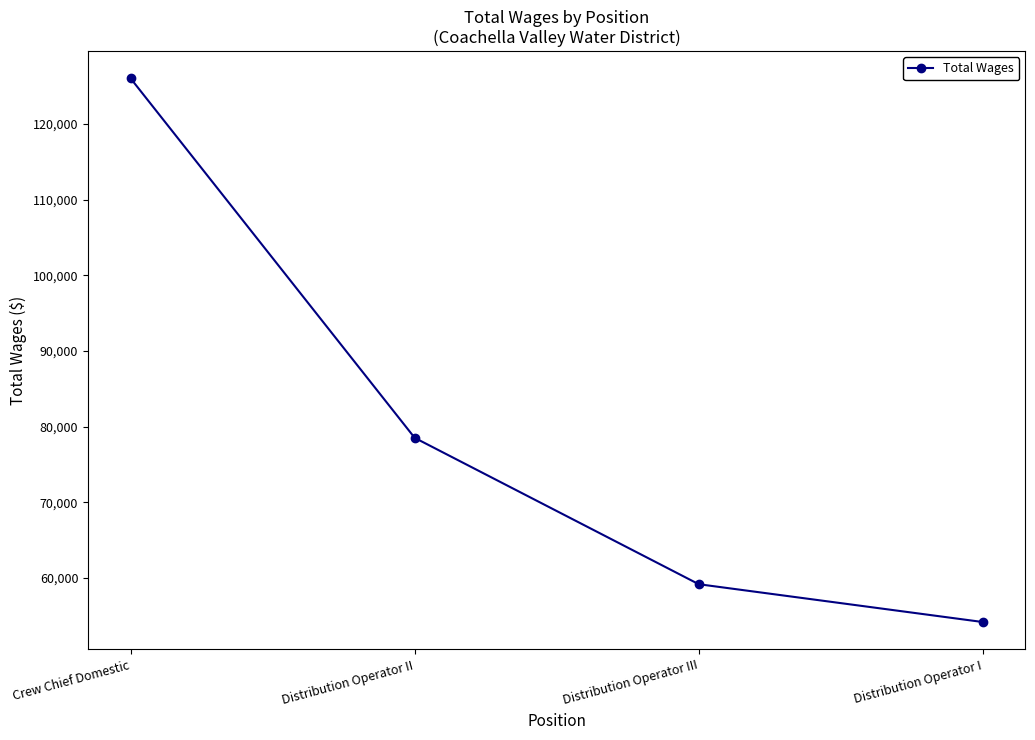

Between Distribution Operator II and Distribution Operator III, which is larger?

Distribution Operator II